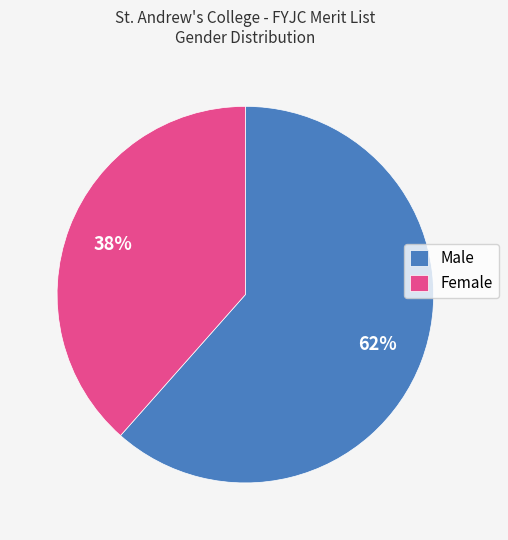

What percentage is the Male slice, to the nearest percent?

62%